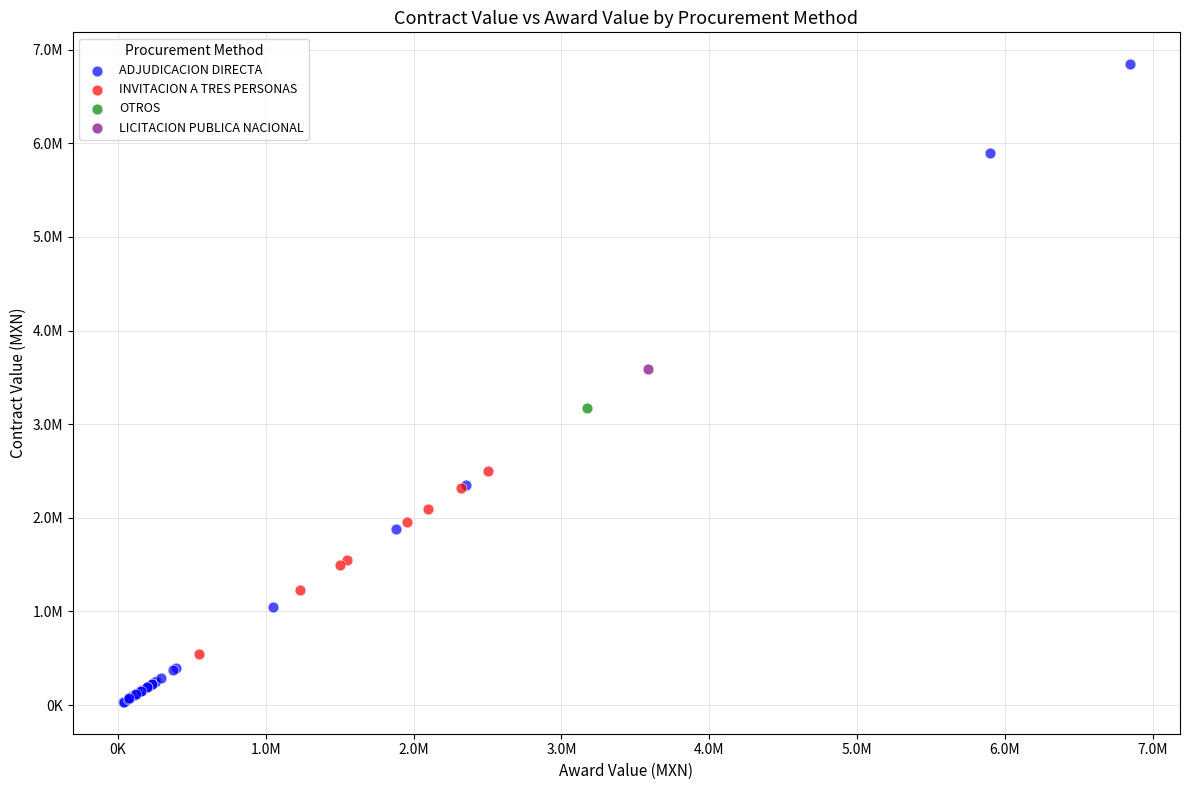

What are all the series names shown in the legend?

ADJUDICACION DIRECTA, INVITACION A TRES PERSONAS, OTROS, LICITACION PUBLICA NACIONAL